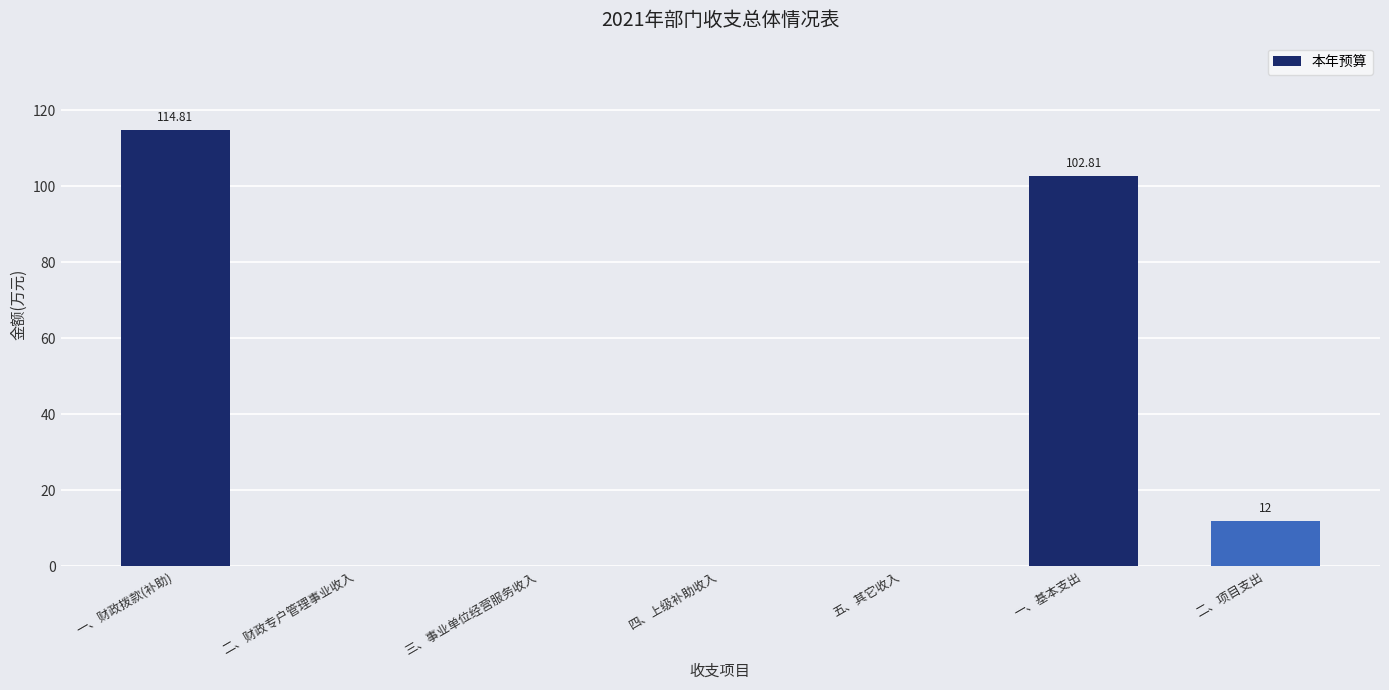

The chart shows a value of 102.8 at 一、基本支出. True or false?

True